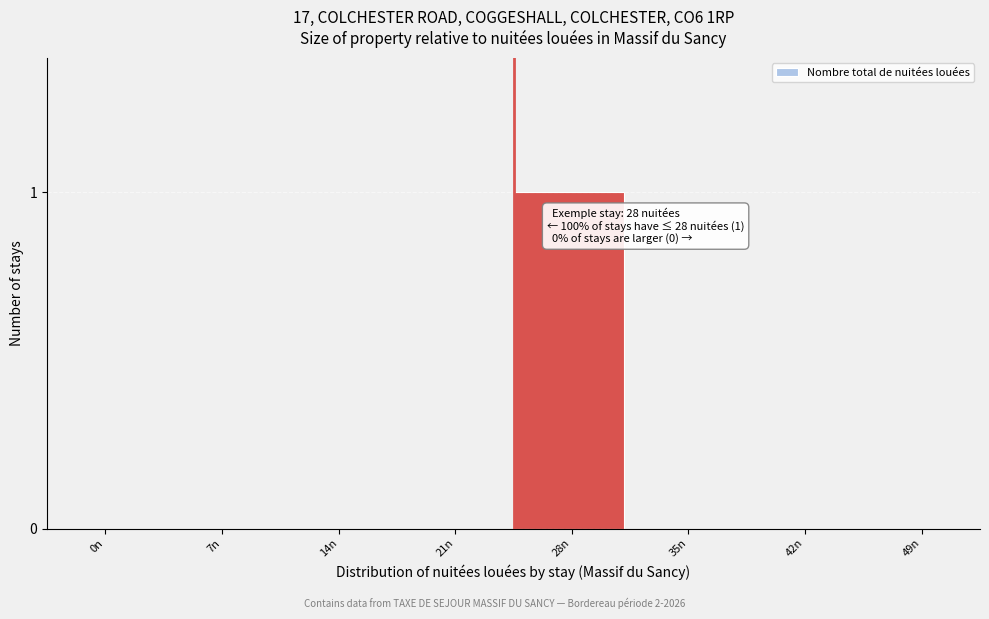

Reading left to right, extract all data points from this chart.

0n=0	7n=0	14n=0	21n=0	28n=1	35n=0	42n=0	49n=0